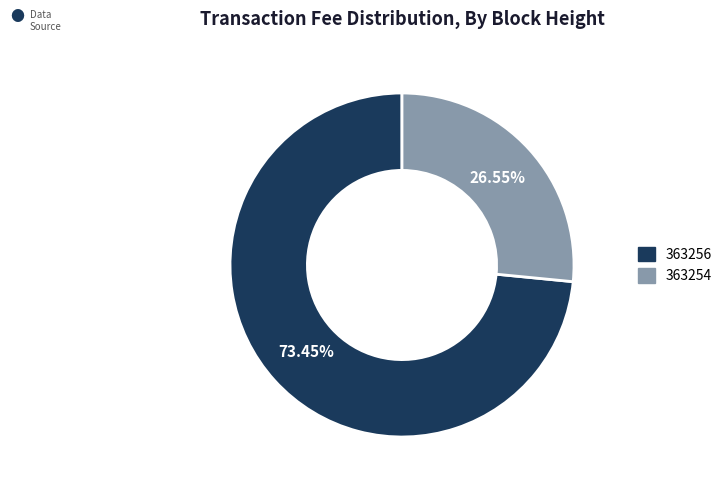

Rank the categories by value from highest to lowest.

363256, 363254